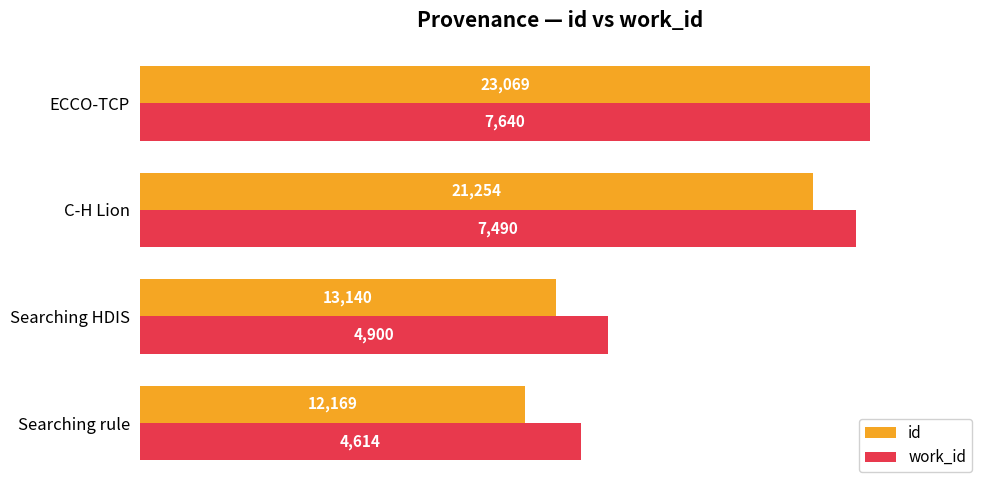

What are all the series names shown in the legend?

id, work_id